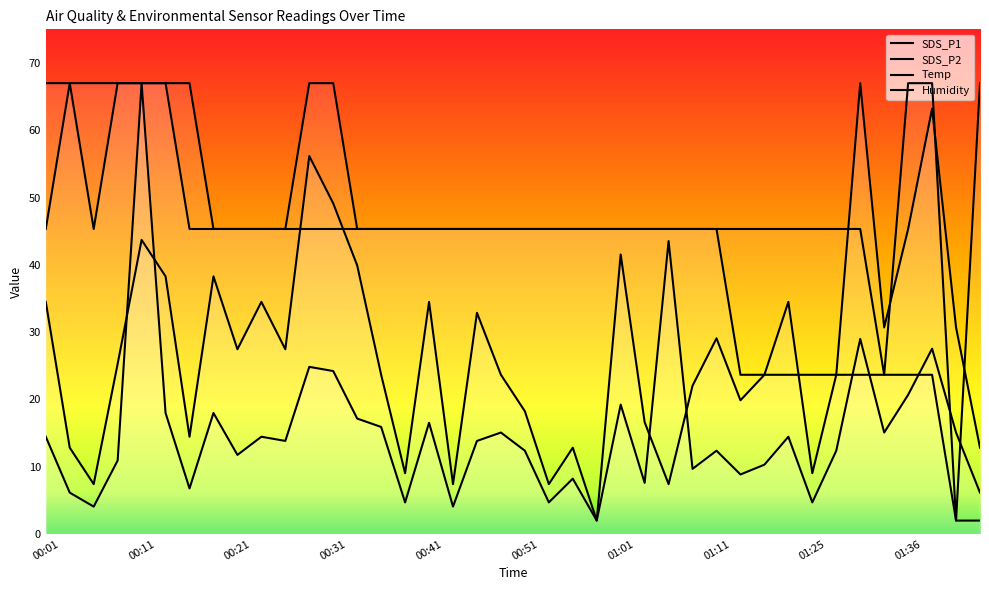

Rank the series by their average value, from lowest to highest.

SDS_P1, SDS_P2, Temp, Humidity